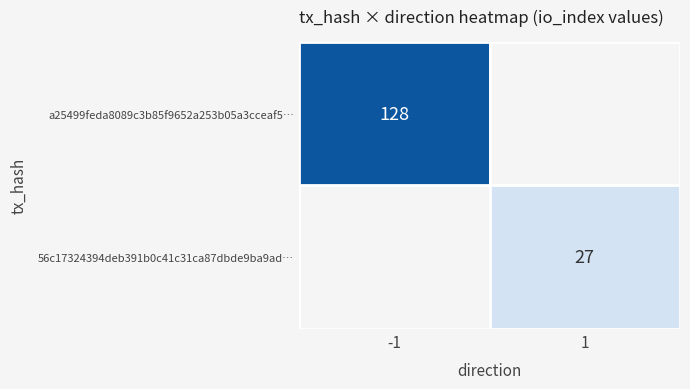

True or false: a25499feda8089c3b85f9652a253b05a3cceaf5… has a value of 65 at -1.

False